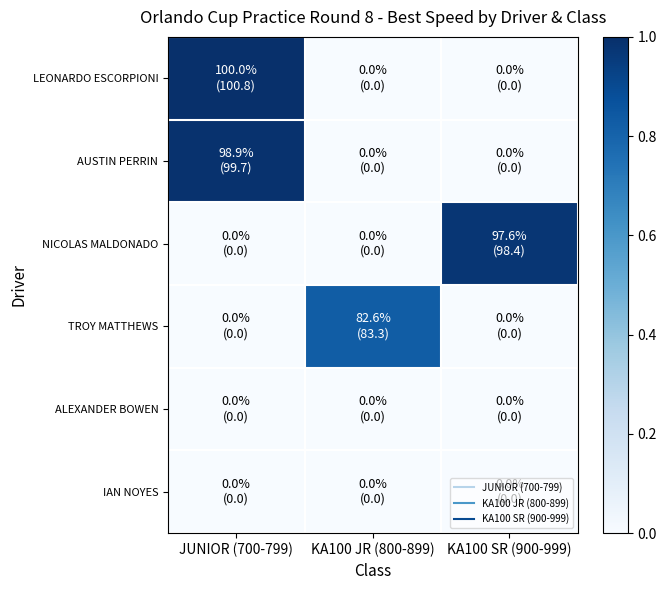

Between JUNIOR (700-799) and KA100 JR (800-899), which is larger?

JUNIOR (700-799)